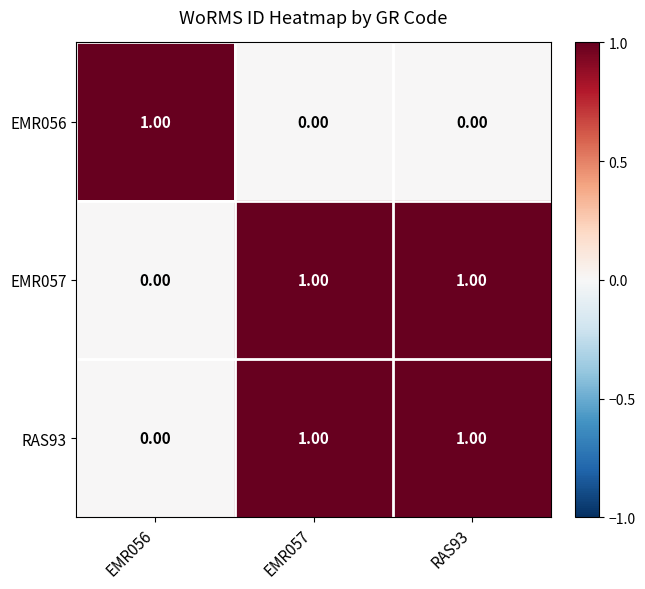

At how many categories does at least one series exceed 0?

3